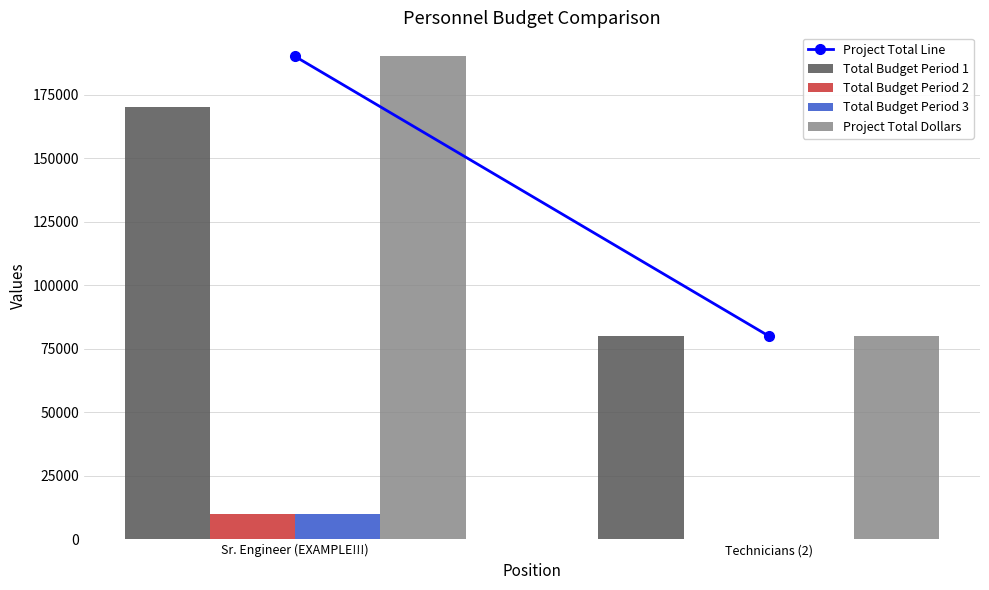

What is the spread (max minus min) of values at Technicians (2)?

80000